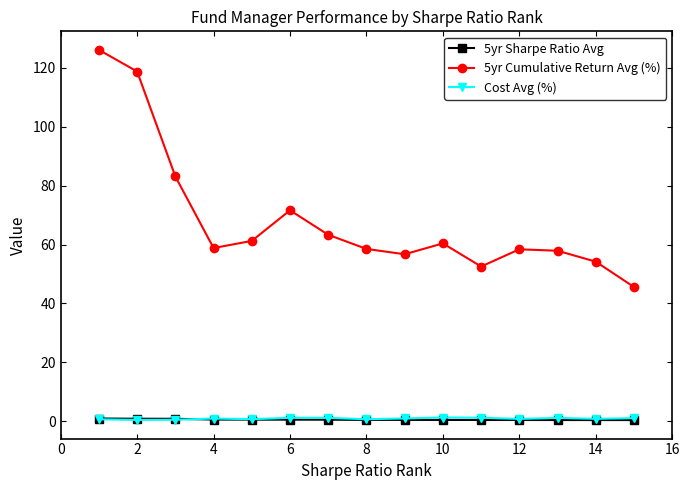

At how many categories does at least one series exceed 15?

15